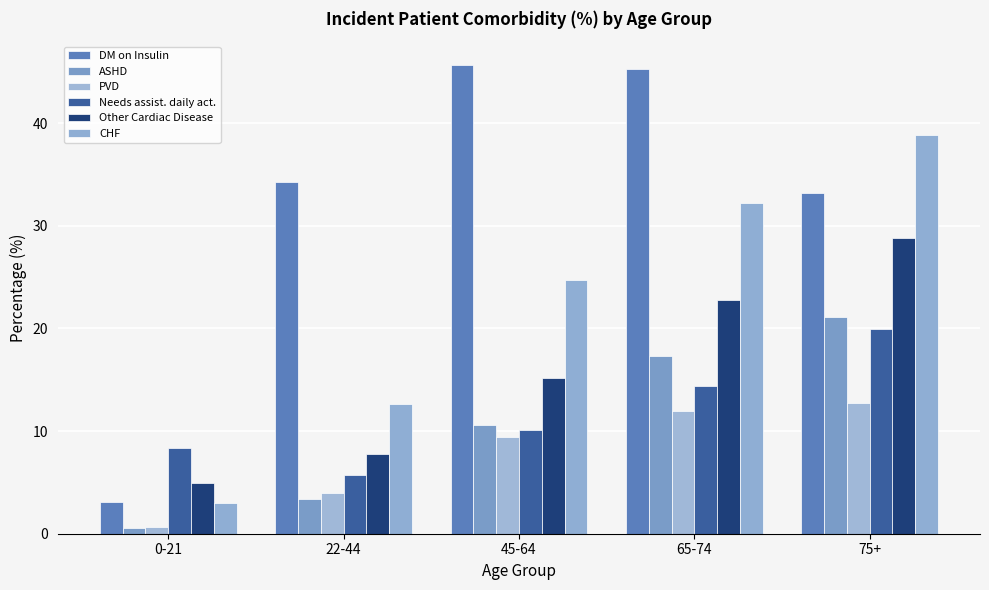

Reading right to left, extract all data points from this chart.

DM on Insulin: 75+=33.2	65-74=45.3	45-64=45.7	22-44=34.3	0-21=3.1
ASHD: 75+=21.1	65-74=17.3	45-64=10.6	22-44=3.4	0-21=0.6
PVD: 75+=12.7	65-74=12.0	45-64=9.4	22-44=4.0	0-21=0.7
Needs assist. daily act.: 75+=19.9	65-74=14.4	45-64=10.1	22-44=5.7	0-21=8.4
Other Cardiac Disease: 75+=28.8	65-74=22.8	45-64=15.2	22-44=7.8	0-21=4.9
CHF: 75+=38.8	65-74=32.2	45-64=24.7	22-44=12.6	0-21=3.0